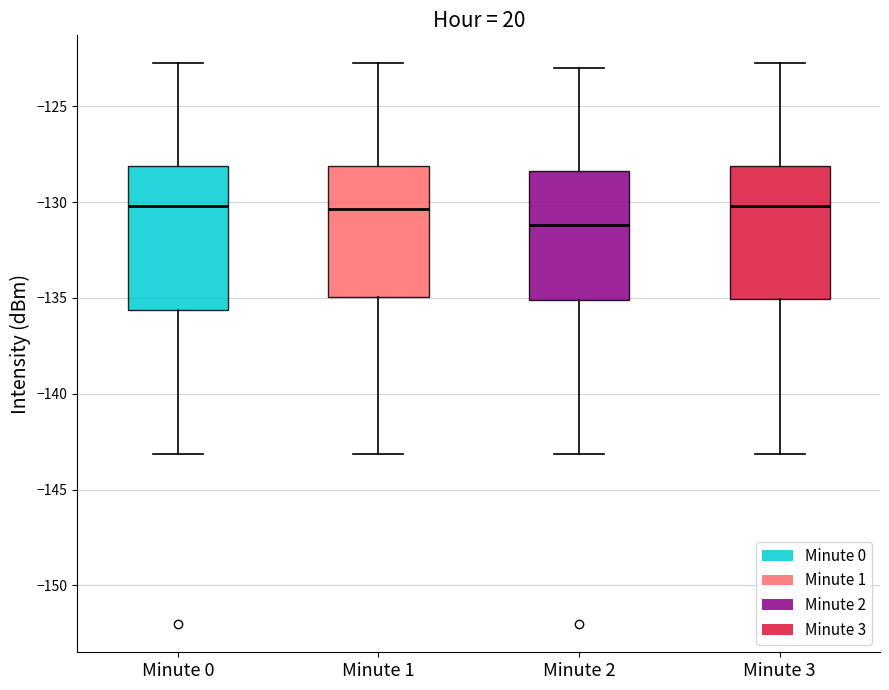

Reading left to right, read every box against the y-axis: the position of its median line, the range the box covers, and the ends of its whiskers. The values are not printed on the chart, so give them approximately, as read against the axis.

Minute 0: median -130.0, box -135.5 to -128.0, whiskers -143.0 to -123.0
Minute 1: median -130.5, box -135.0 to -128.0, whiskers -143.0 to -123.0
Minute 2: median -131.0, box -135.0 to -128.5, whiskers -143.0 to -123.0
Minute 3: median -130.0, box -135.0 to -128.0, whiskers -143.0 to -123.0